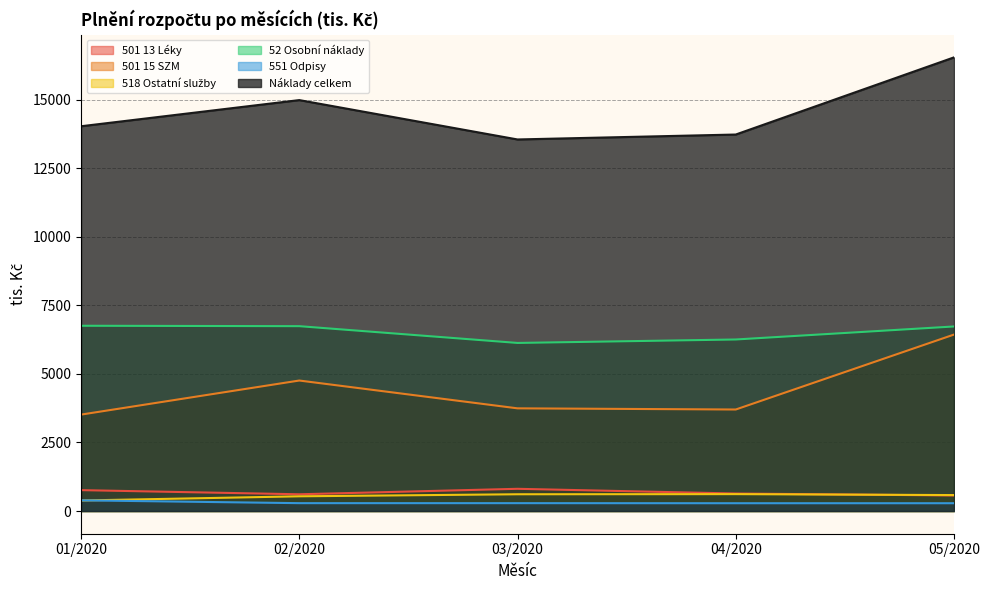

What is the average value of the Náklady celkem series?

14563.4